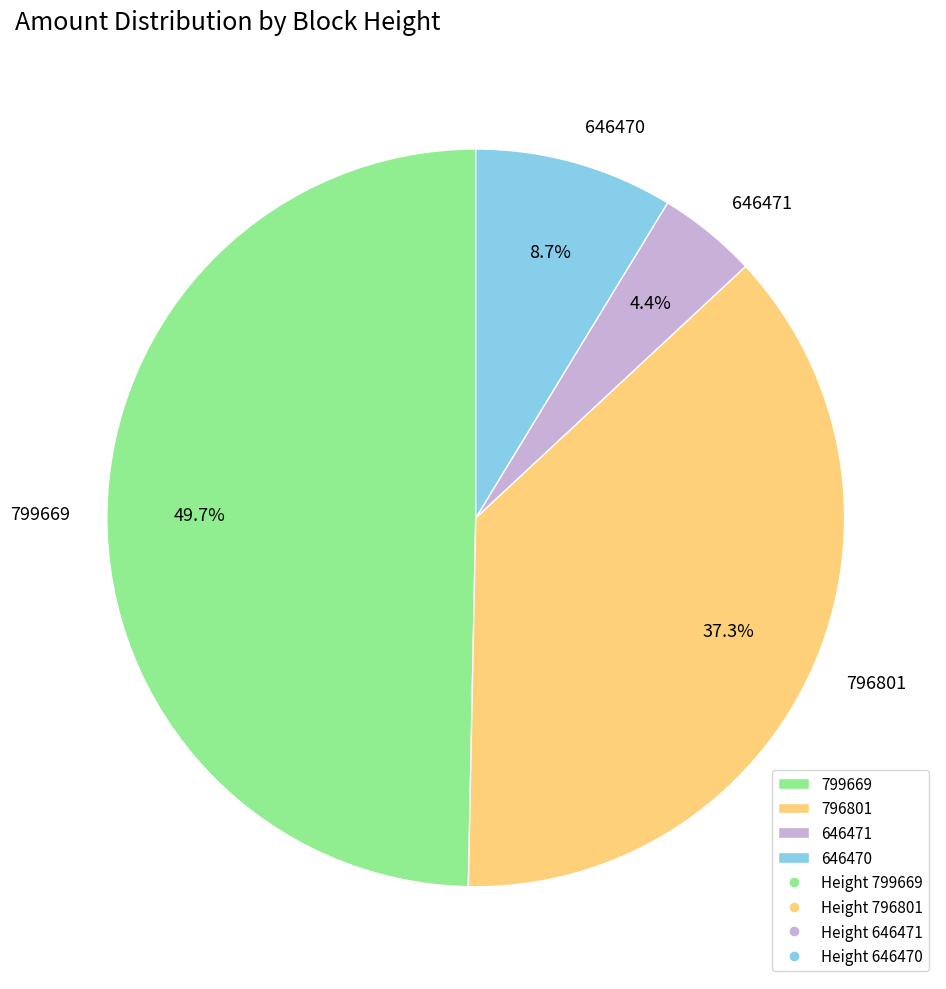

How many slices are in this pie chart?

4